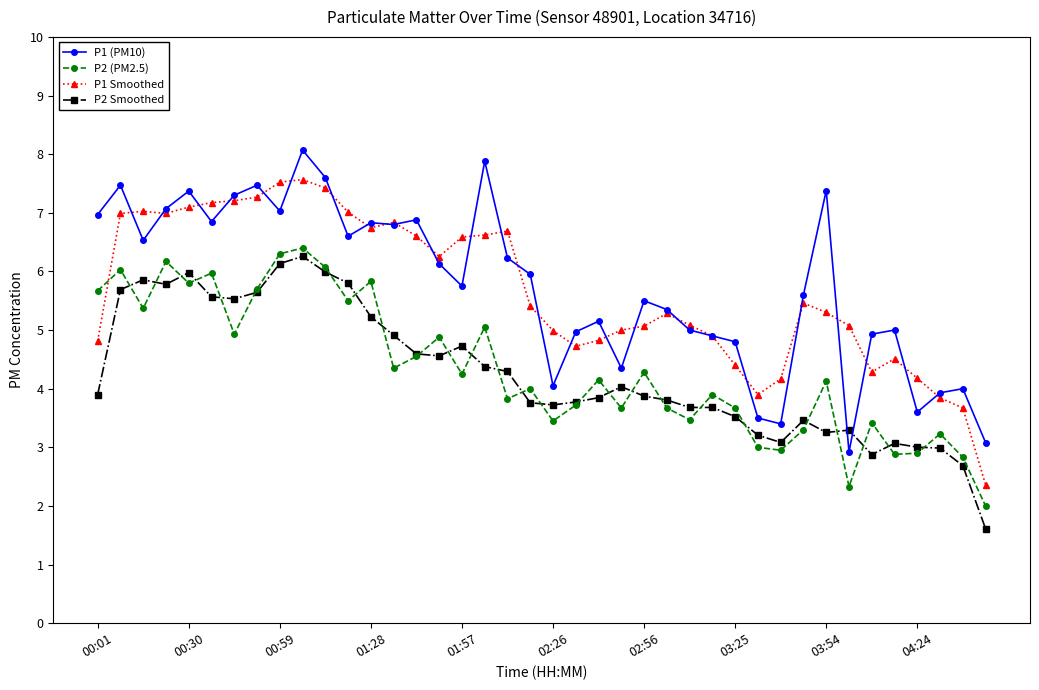

True or false: P1 Smoothed and P2 (PM2.5) intersect in this chart.

True